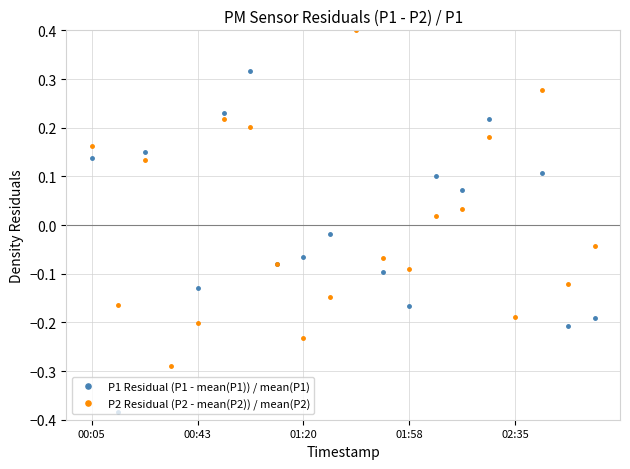

Reading left to right, list all the values displayed in this chart.

P1 Residual (P1 - mean(P1)) / mean(P1): 0.1	-0.4	0.2	-0.4	-0.1	0.2	0.3	-0.1	-0.1	-0.0	0.8	-0.1	-0.2	0.1	0.1	0.2	-0.4	0.1	-0.2	-0.2
P2 Residual (P2 - mean(P2)) / mean(P2): 0.2	-0.2	0.1	-0.3	-0.2	0.2	0.2	-0.1	-0.2	-0.1	0.4	-0.1	-0.1	0.0	0.0	0.2	-0.2	0.3	-0.1	-0.0